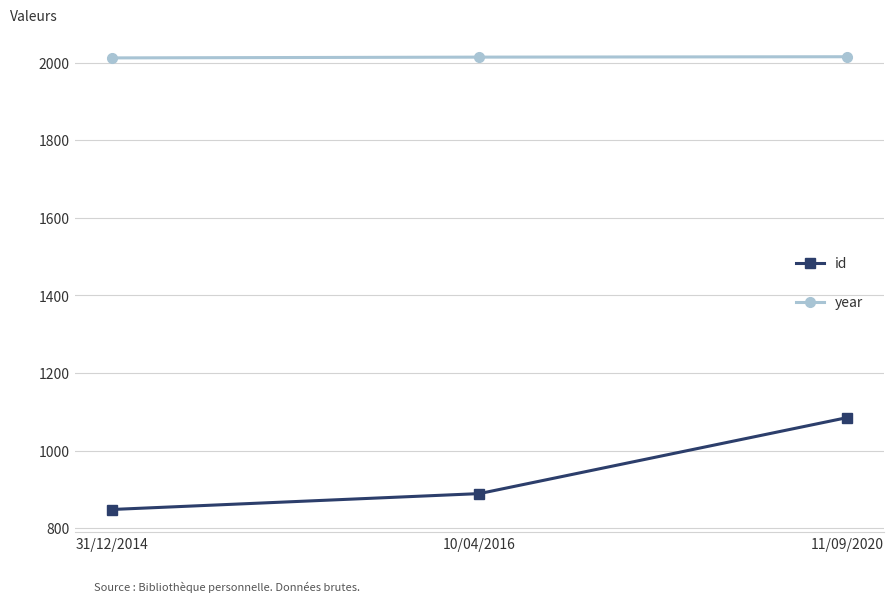

What is the value of the id point at the 3rd from the left?

1085